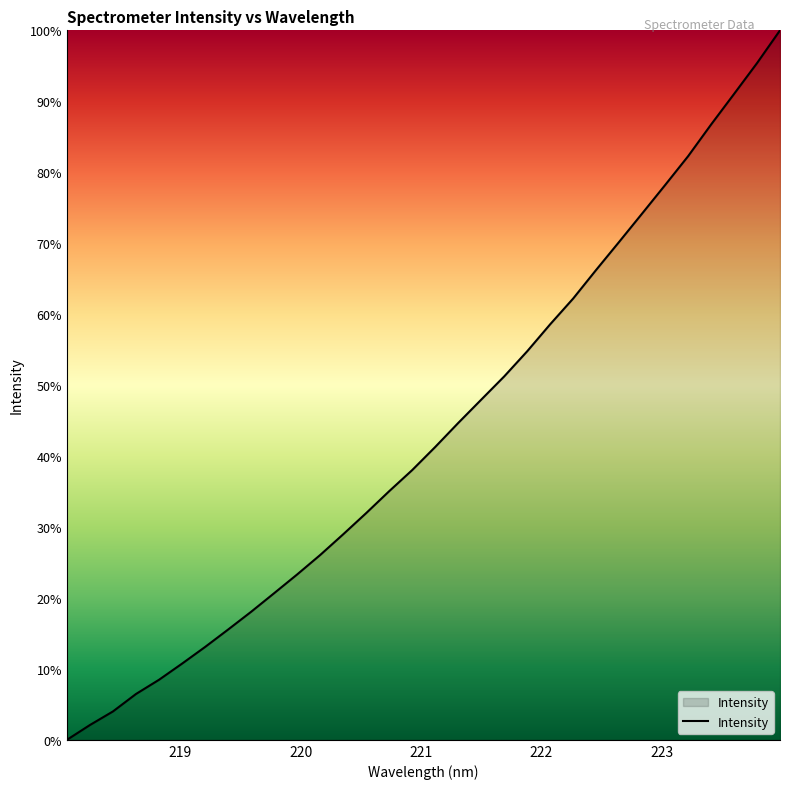

What is the difference between the maximum and minimum values?

100.0